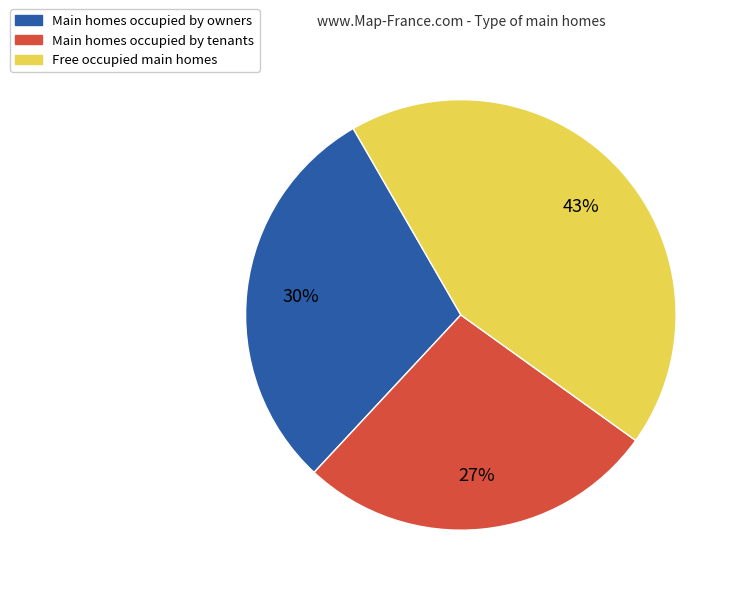

Is there a majority slice in this chart?

No